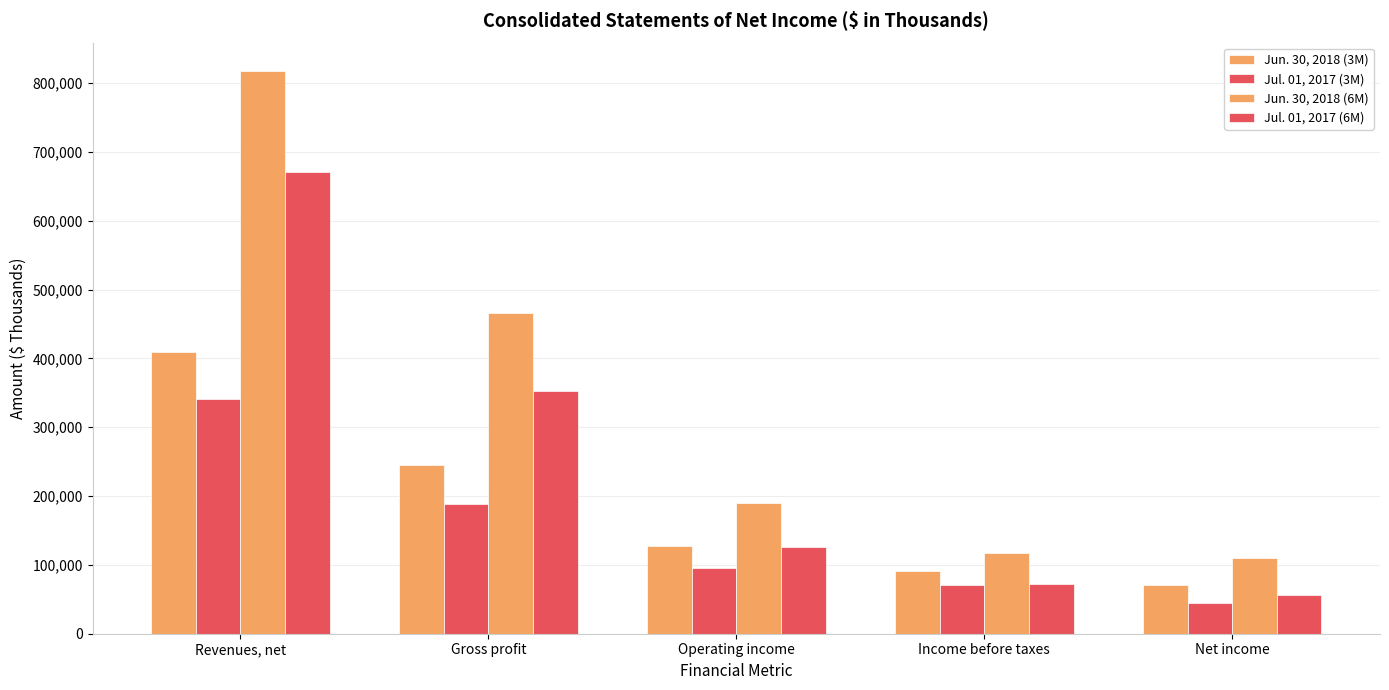

Where does the Jul. 01, 2017 (3M) series first go above 96206?

Revenues, net